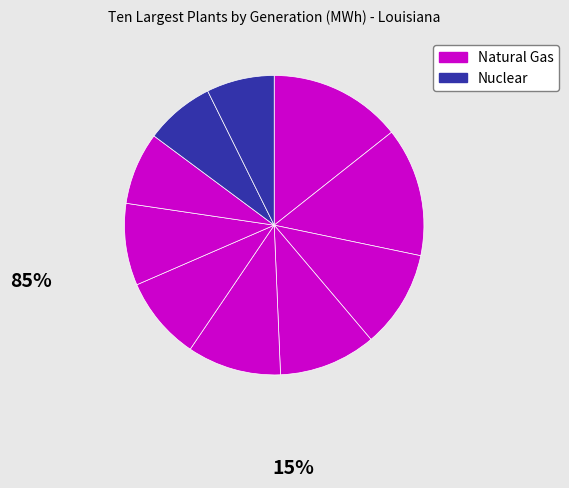

How many slices are in this pie chart?

10